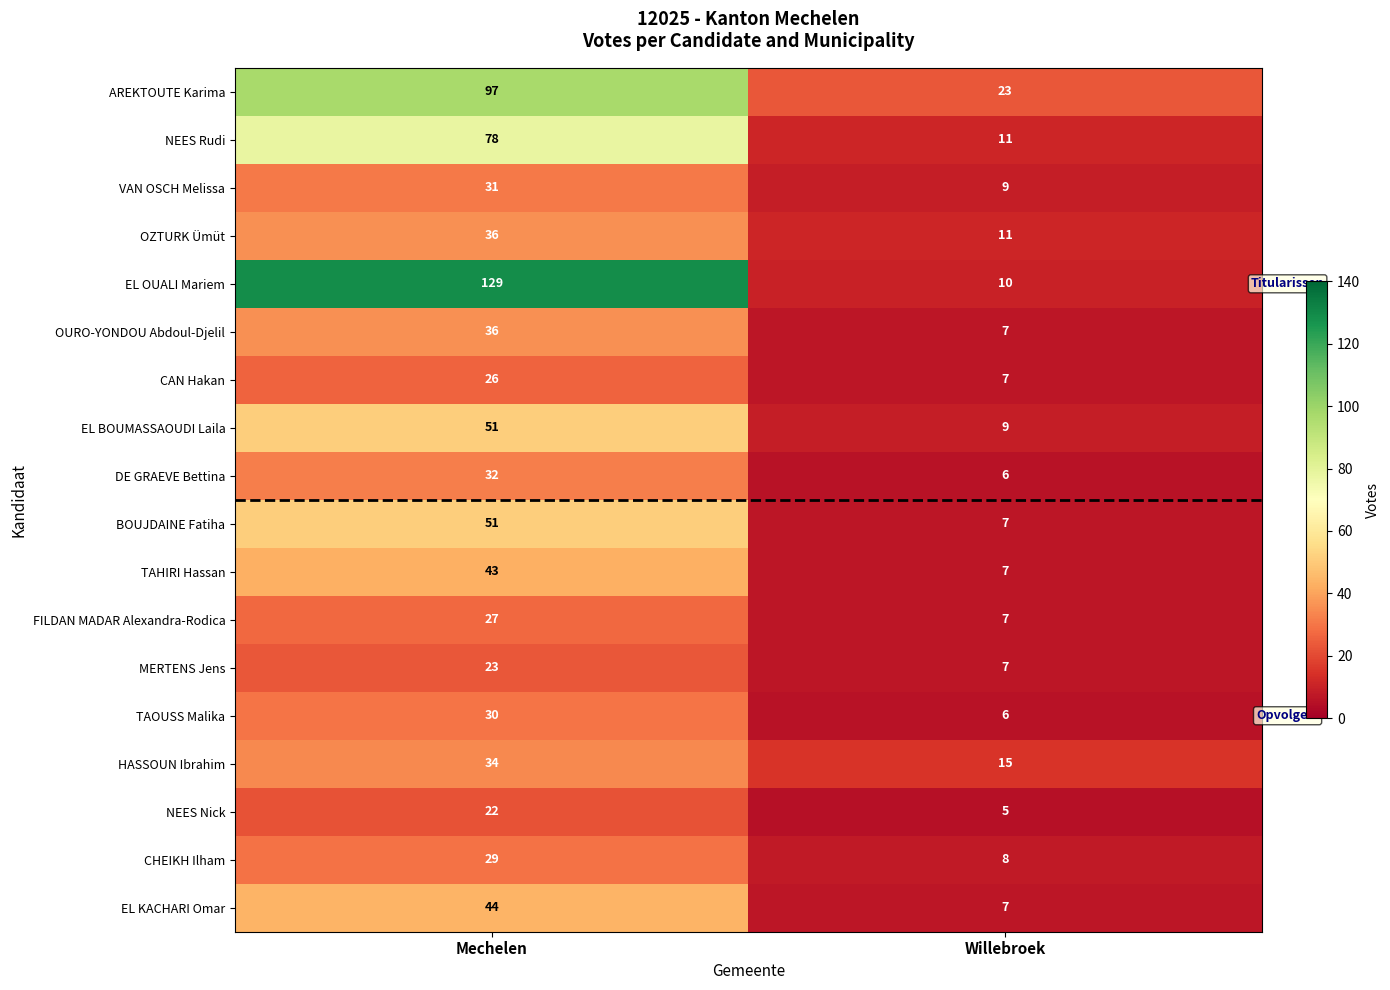

What is the difference between the maximum and minimum values in the OZTURK Ümüt series?

25